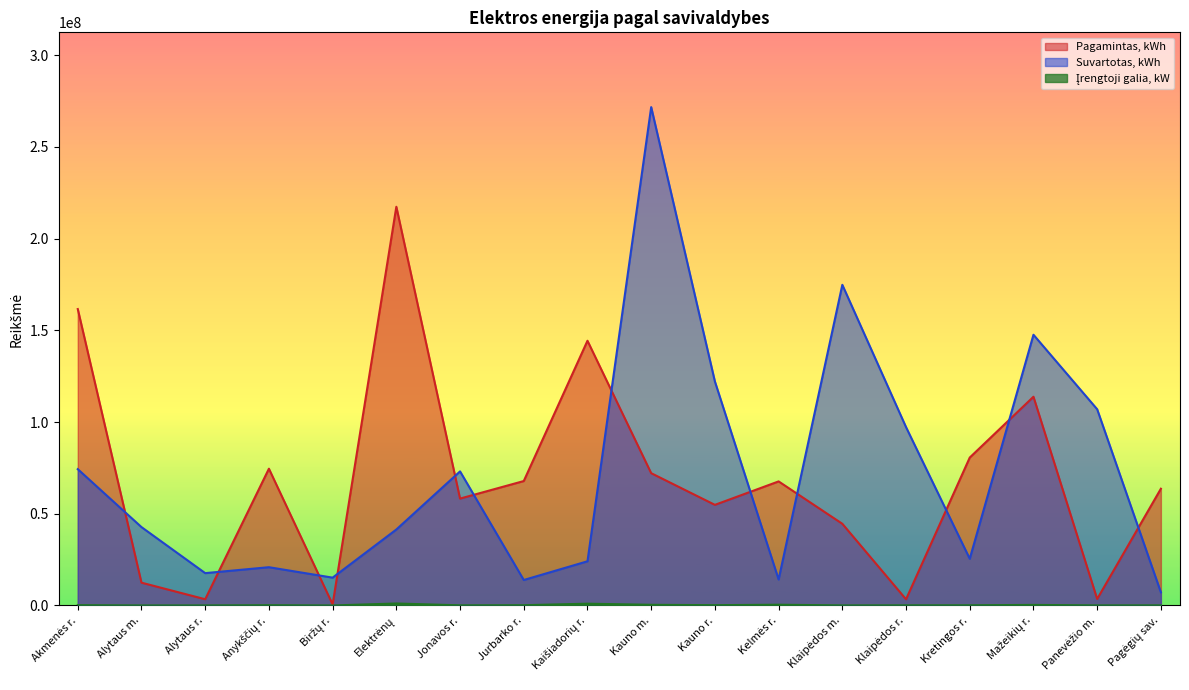

How many lines are shown in the chart?

3